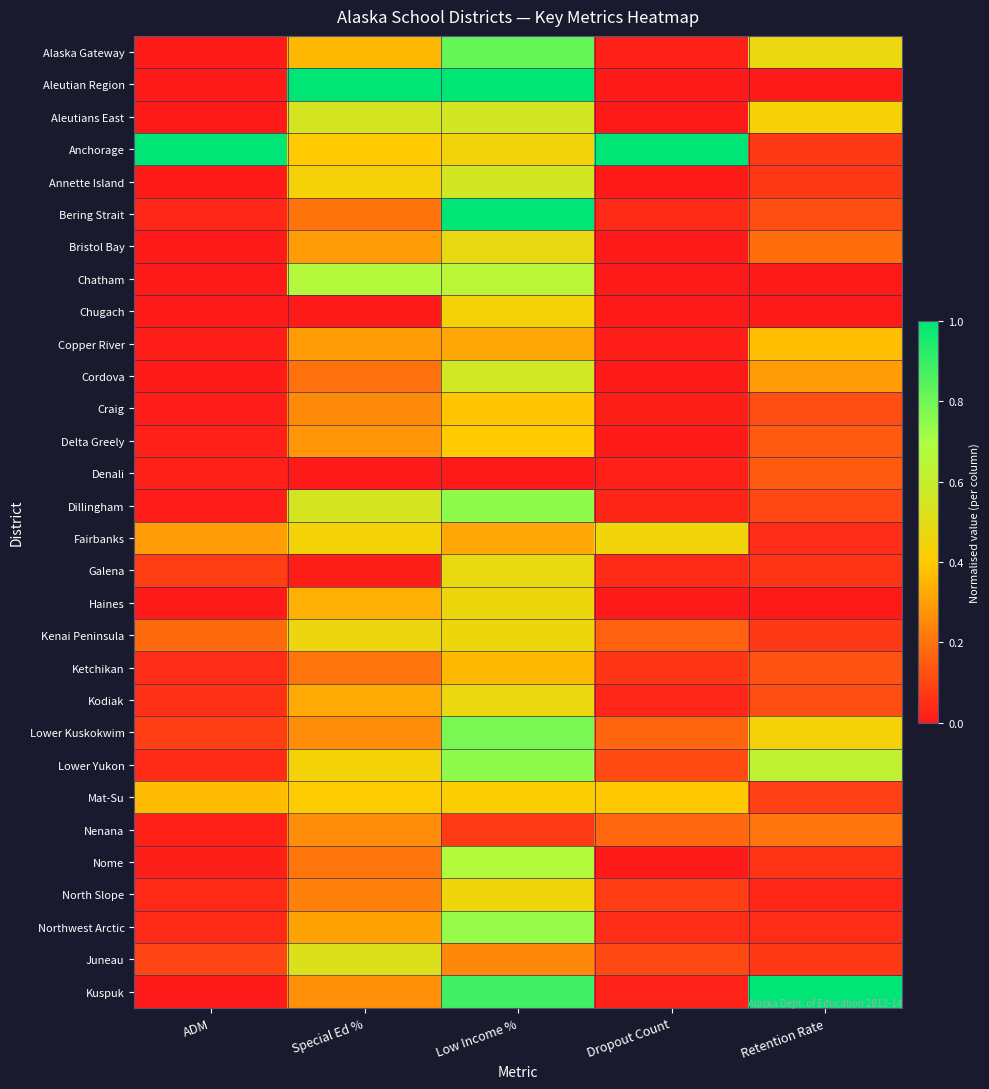

What is the difference between the highest and lowest values at Low Income %?

1.0